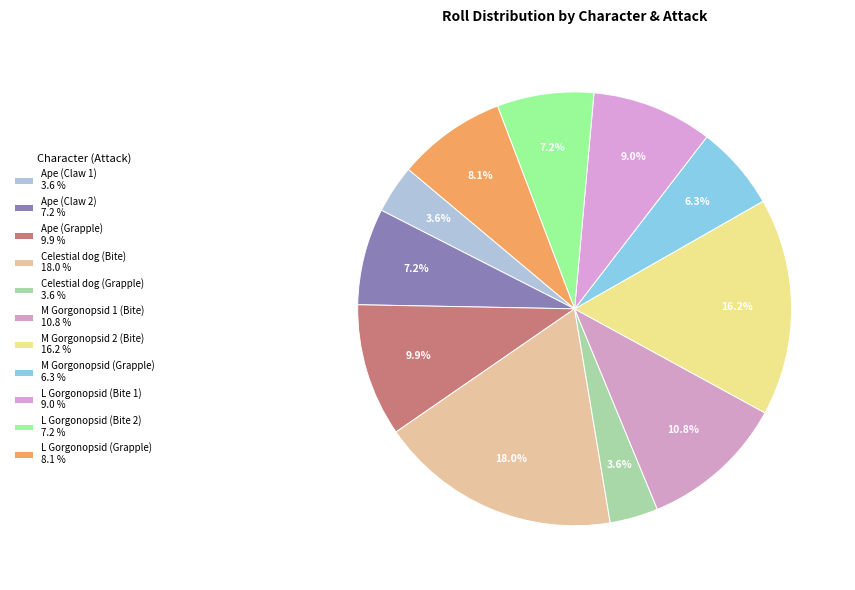

To the nearest percent, what is the difference between the M Gorgonopsid 1 (Bite) and L Gorgonopsid (Grapple) slice percentages?

3%